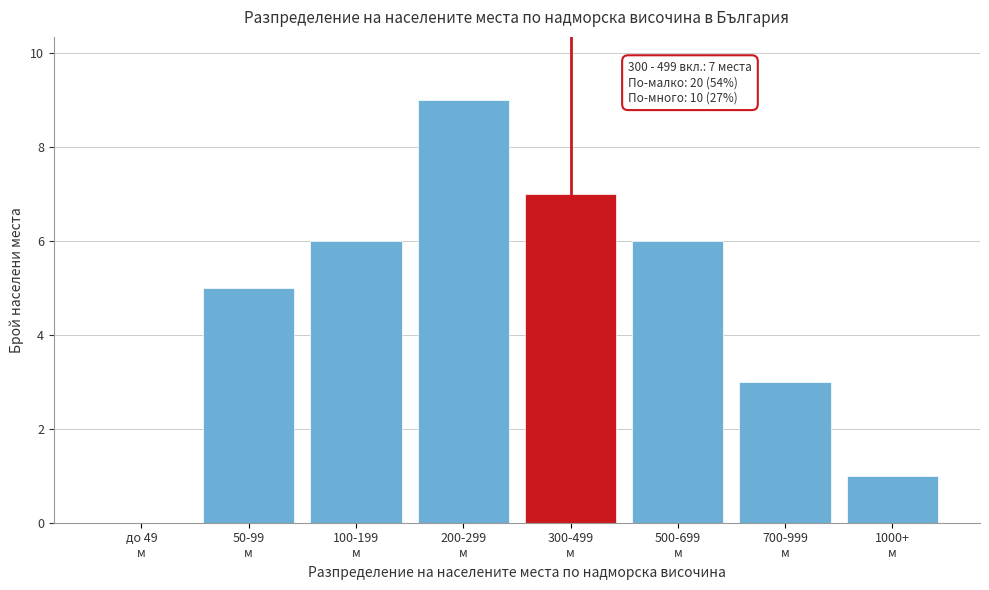

What is the greatest value displayed?

9